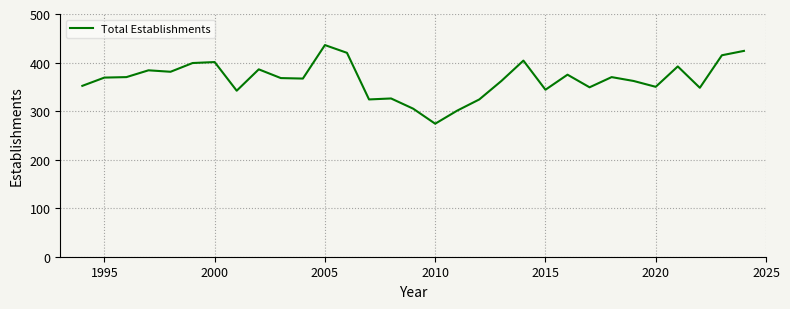

What is the minimum value shown in the chart?

274